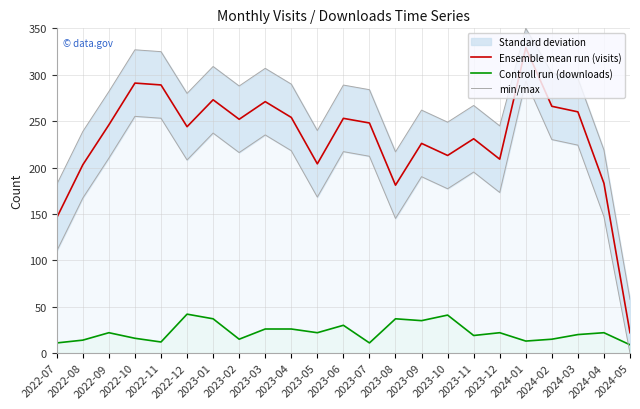

Between 2022-12 and 2023-04, which is larger?

2023-04